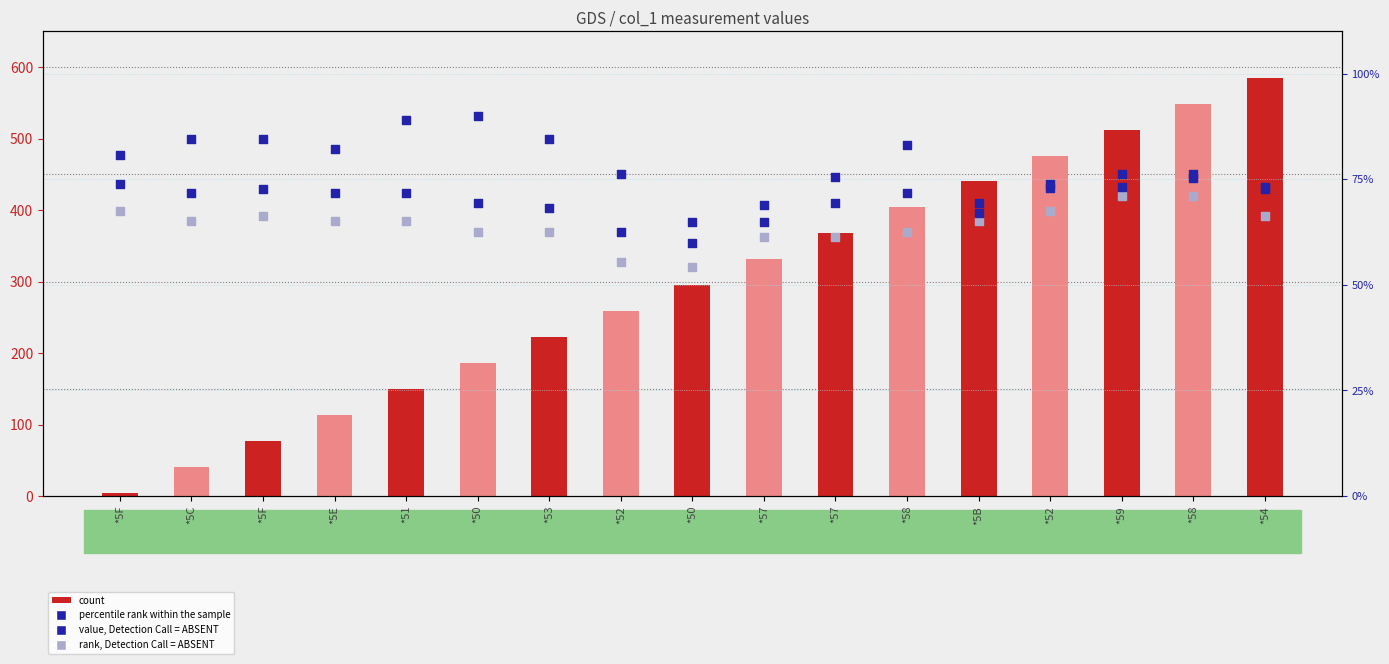

Which series has the largest total across all categories?

percentile rank within the sample